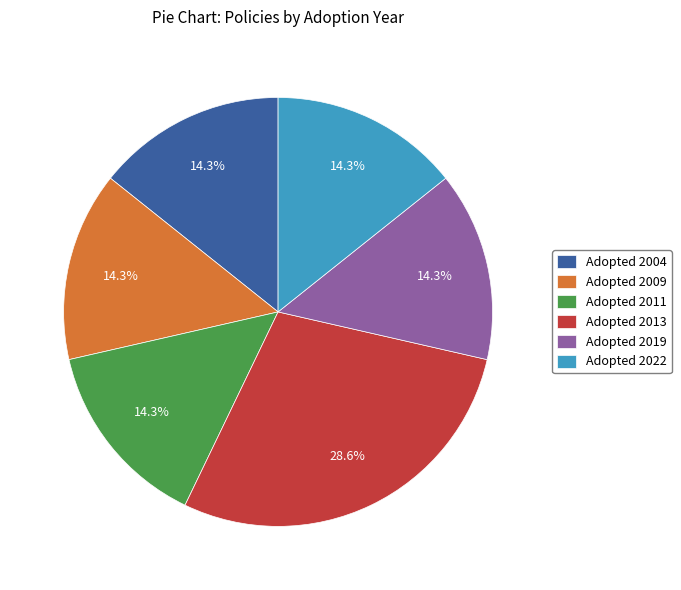

Between Adopted 2011 and Adopted 2013, which is larger?

Adopted 2013